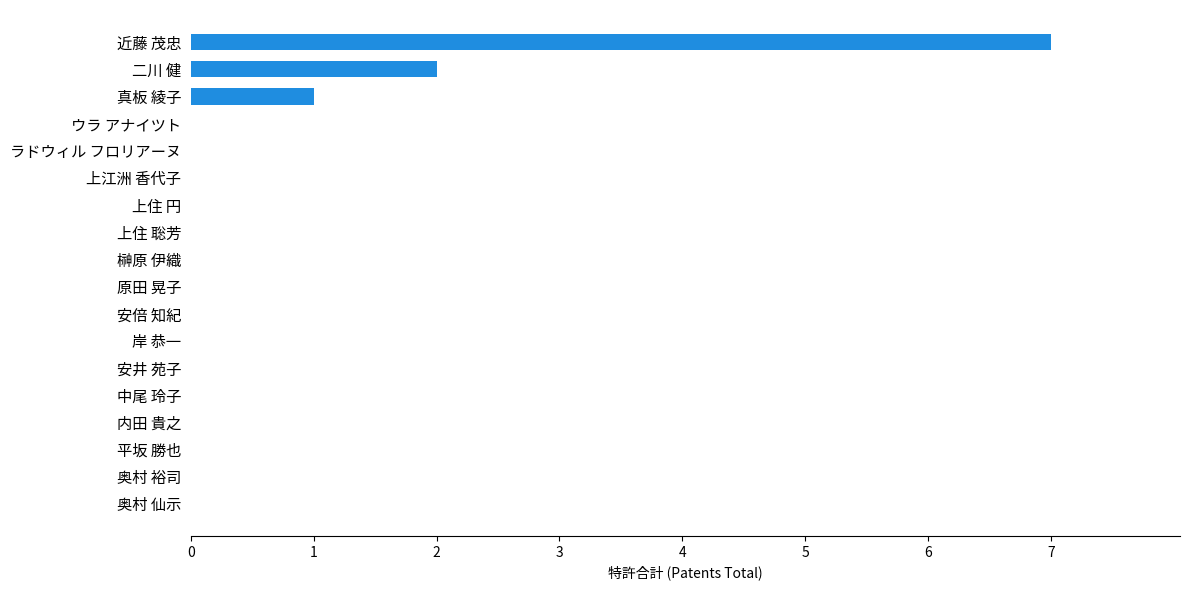

The value at 近藤 茂忠 is 12. True or false?

False